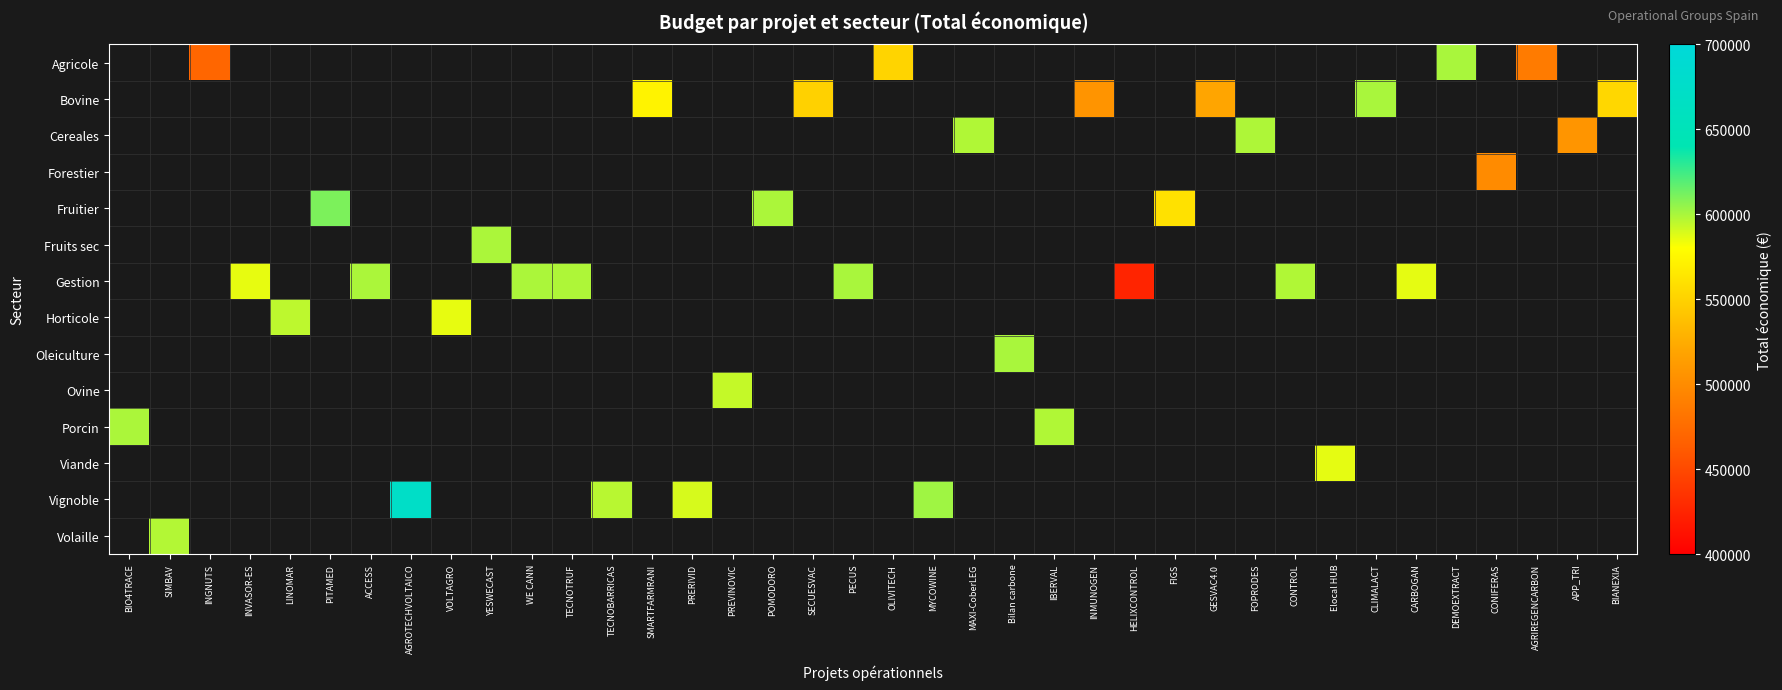

What is the greatest value displayed?

672807.0